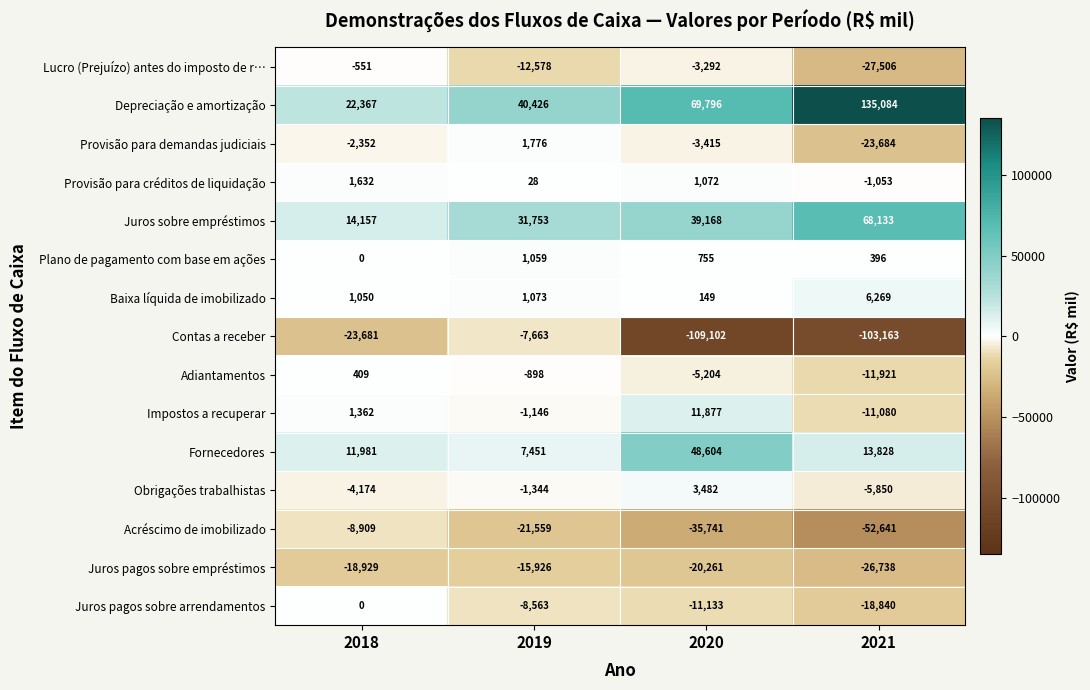

What is the difference between the second highest and minimum values in the Juros pagos sobre arrendamentos series?

10277